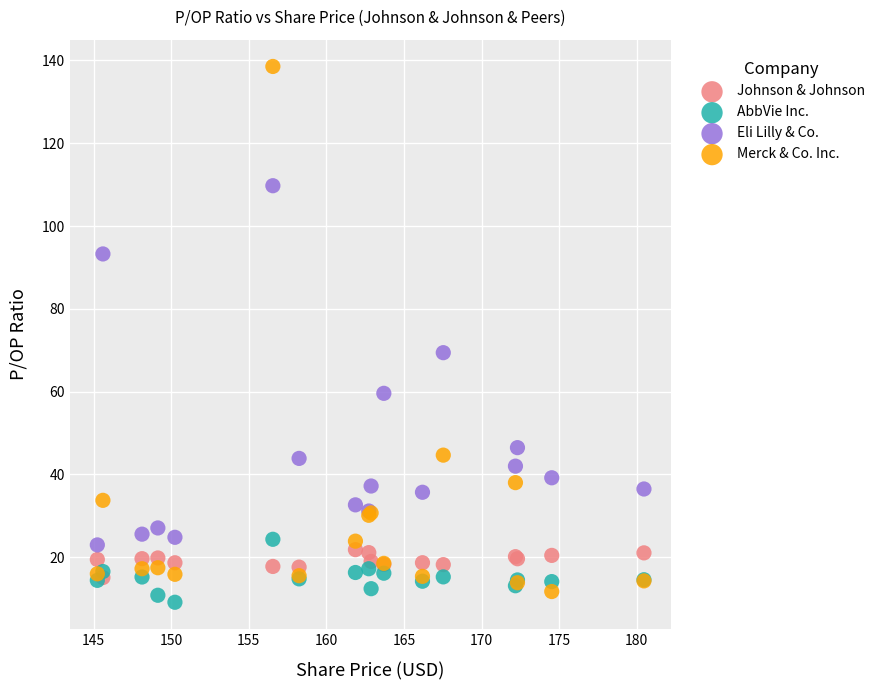

What are all the series names shown in the legend?

Johnson & Johnson, AbbVie Inc., Eli Lilly & Co., Merck & Co. Inc.